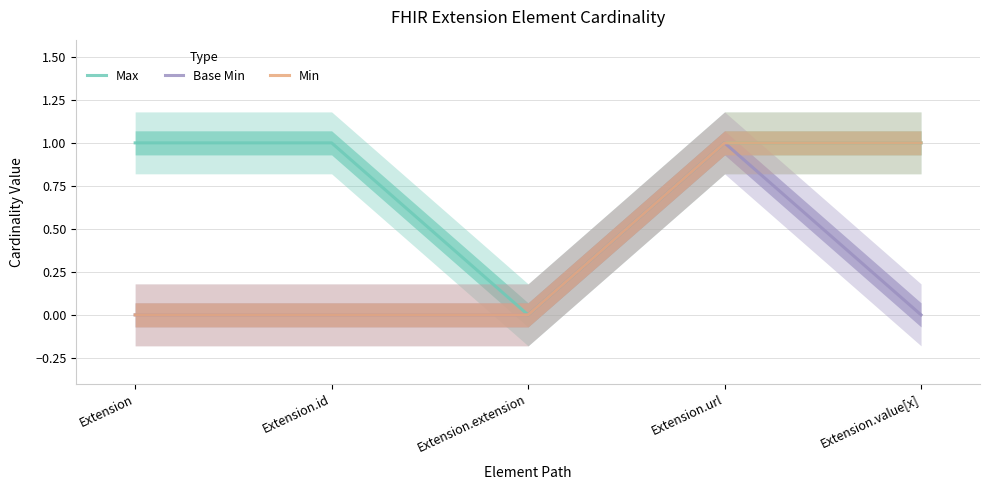

Rank the series by their average value, from lowest to highest.

Base Min, Min, Max